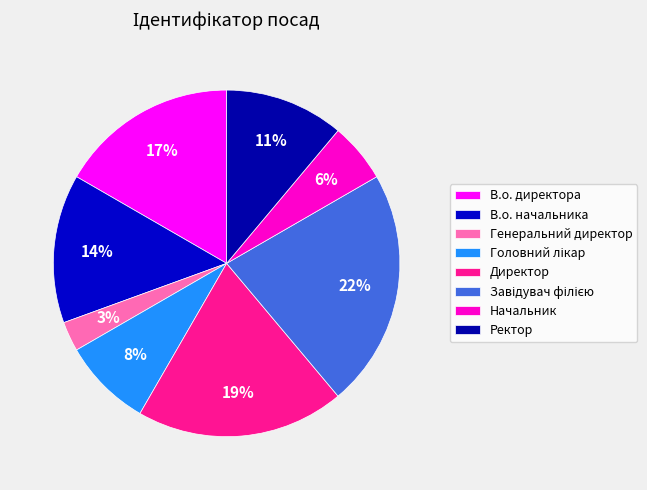

How many segments does this pie chart have?

8